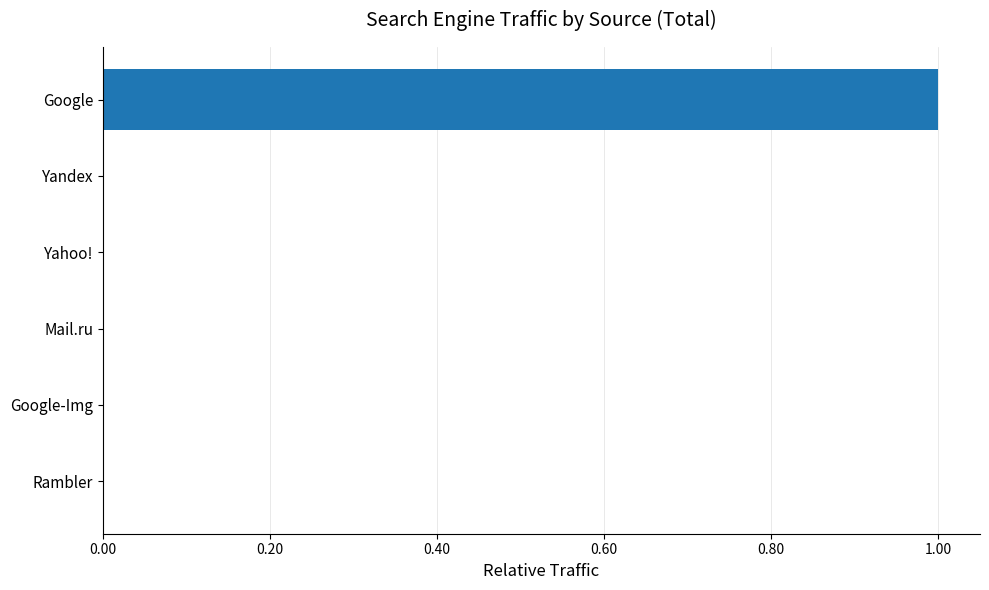

At which category does the chart reach its peak across all series?

Google